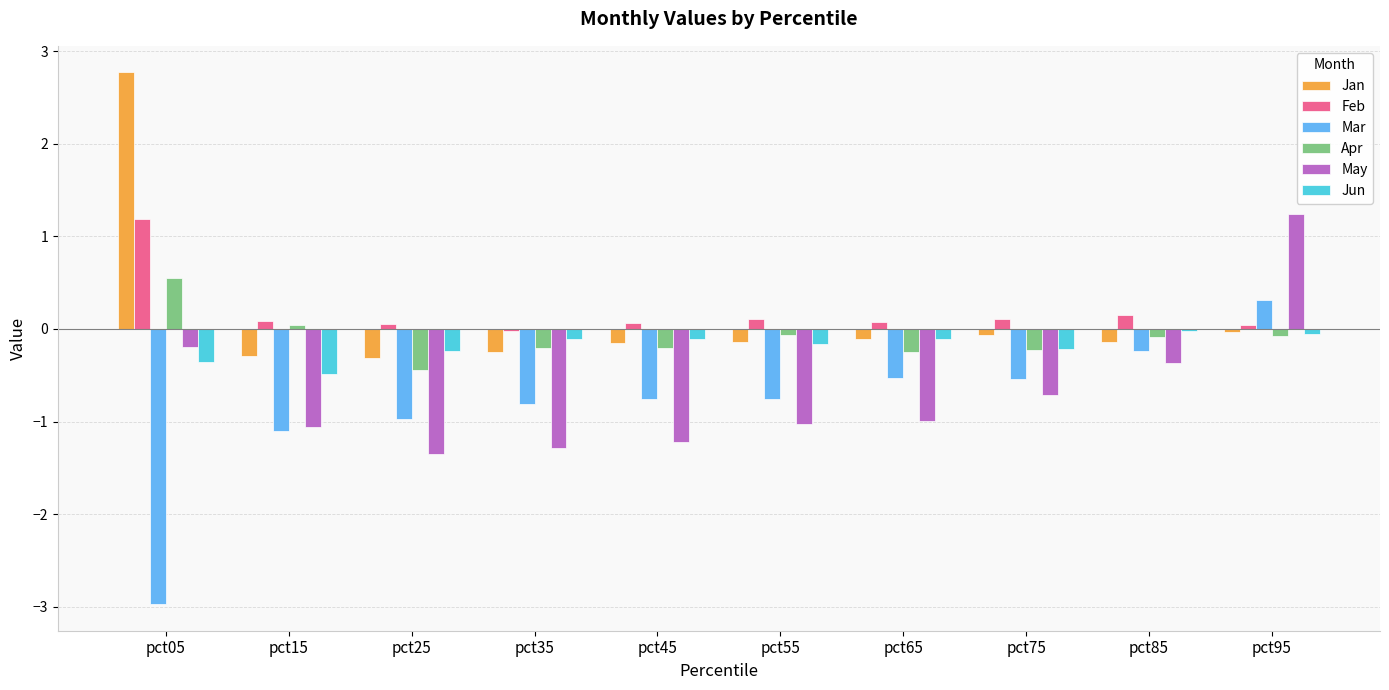

Which category has the highest value across all series?

pct05